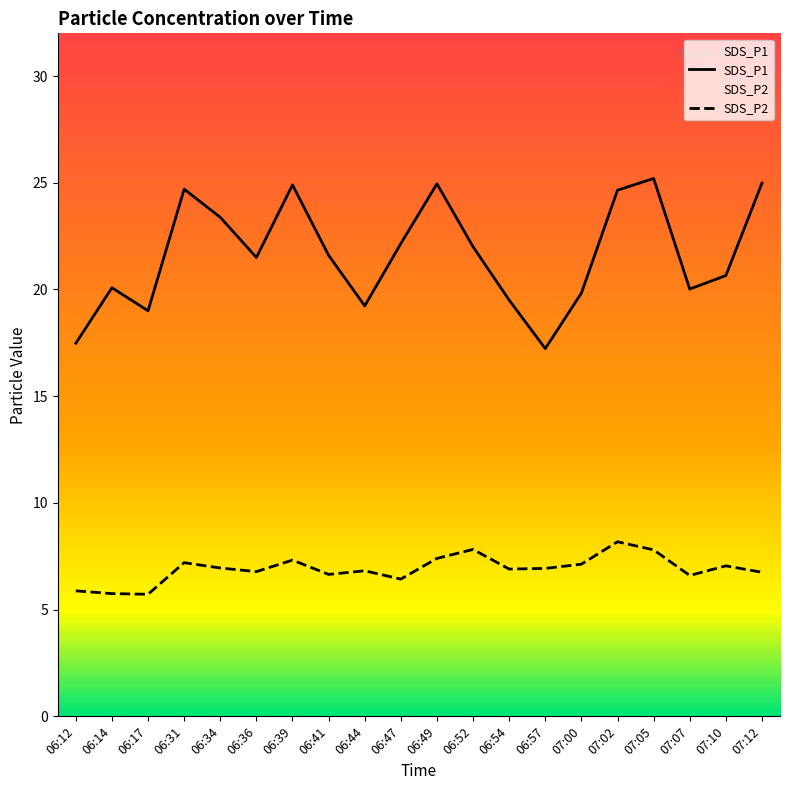

What is the label of the 1st point from the left?

06:12